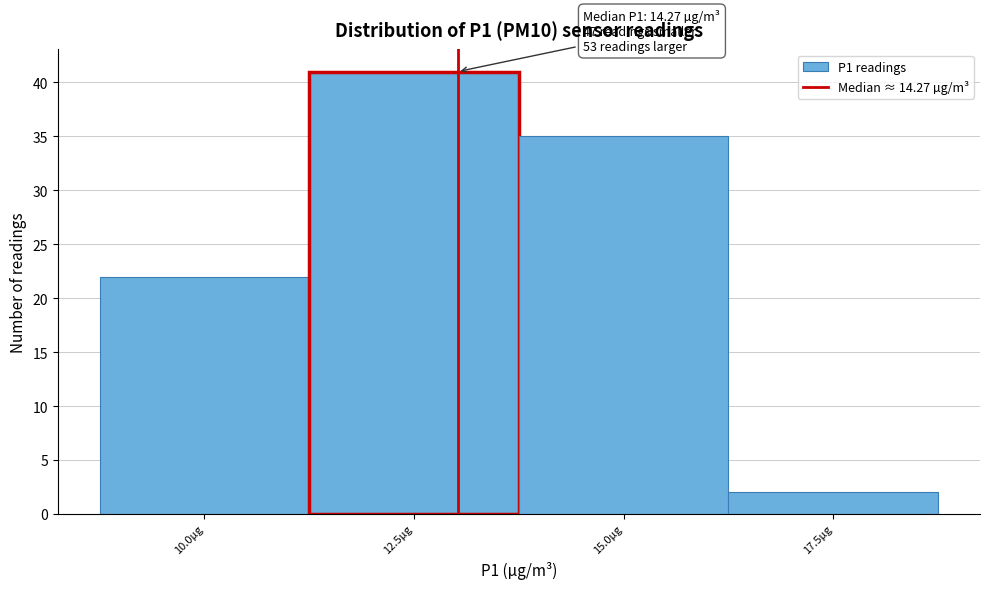

Reading left to right, what are all the values shown in this chart?

22	41	35	2